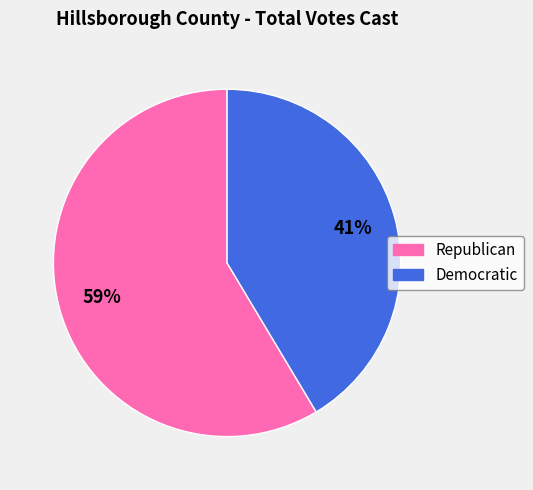

True or false: Republican accounts for 59% of the total.

True